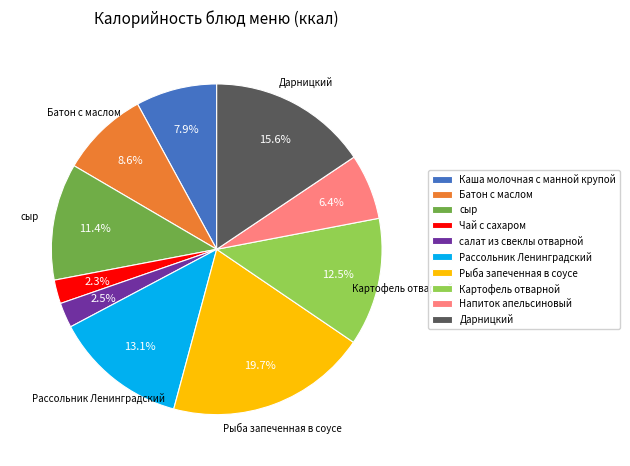

What is the largest slice in the pie chart?

Рыба запеченная в соусе